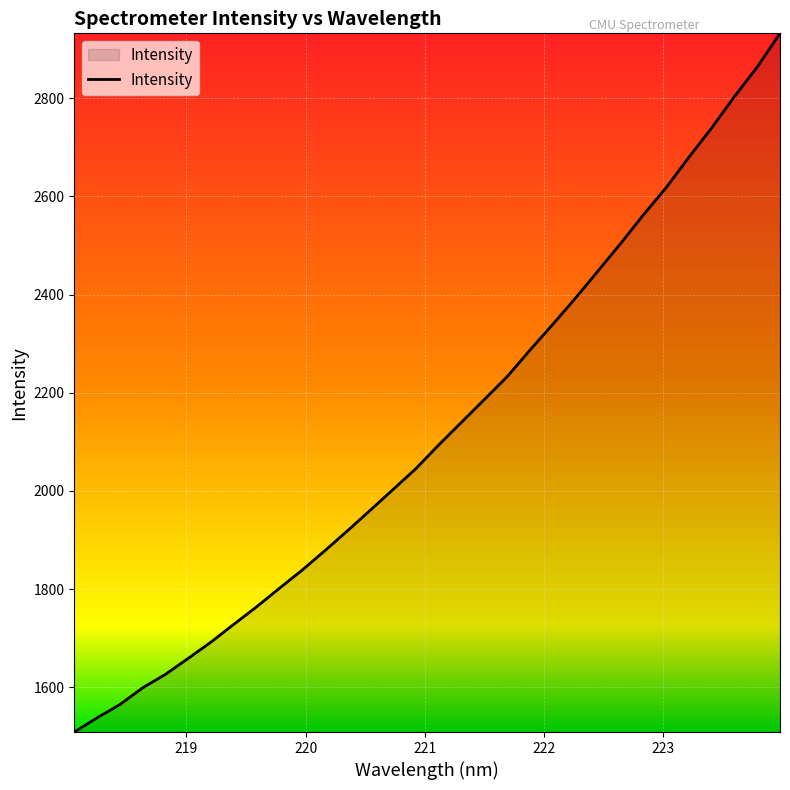

What is the smallest value displayed?

1509.2